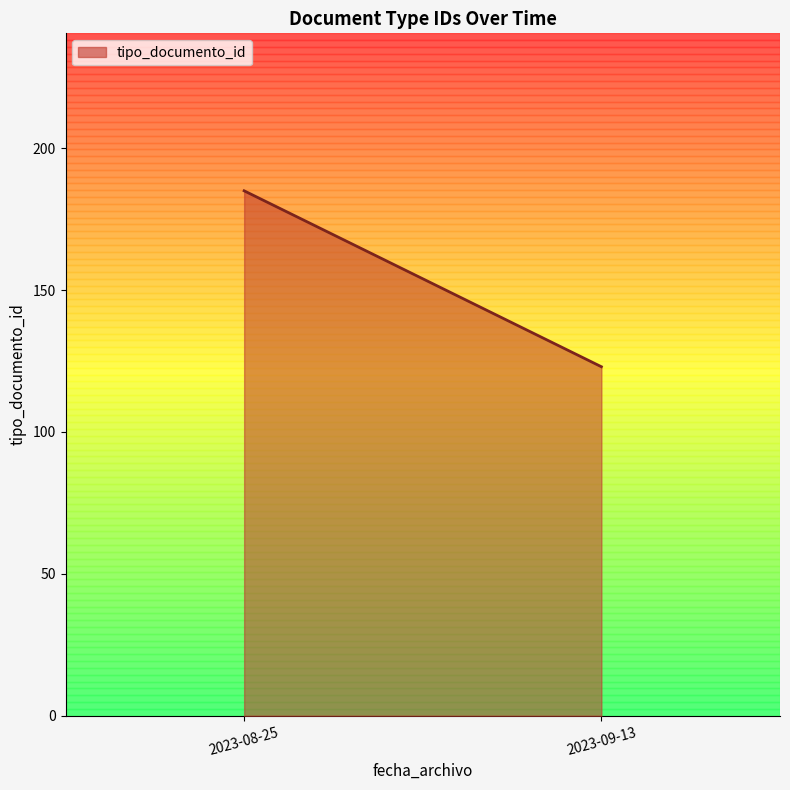

Does the chart display data point markers on the line(s)?

No